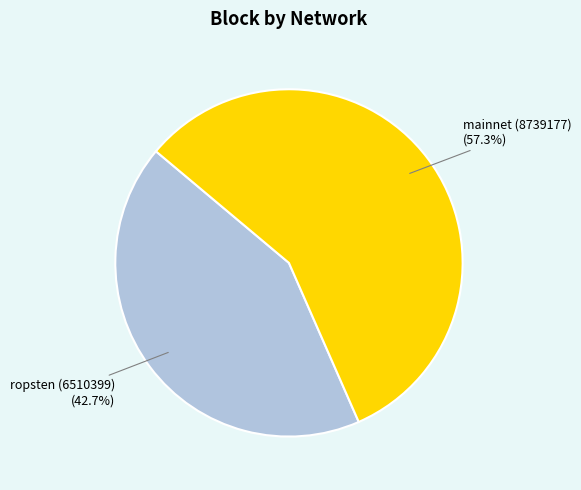

What is the ratio of the value at mainnet (8739177) to the value at ropsten (6510399)?

1.3